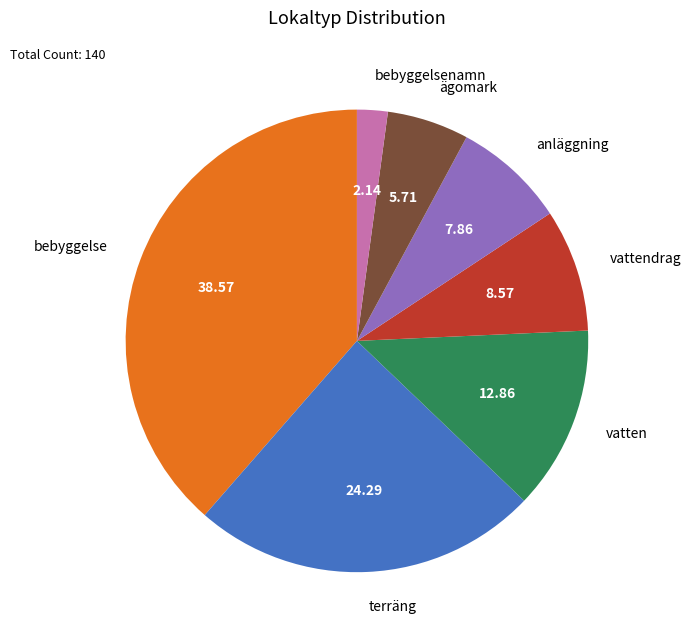

How many slices are in this pie chart?

7